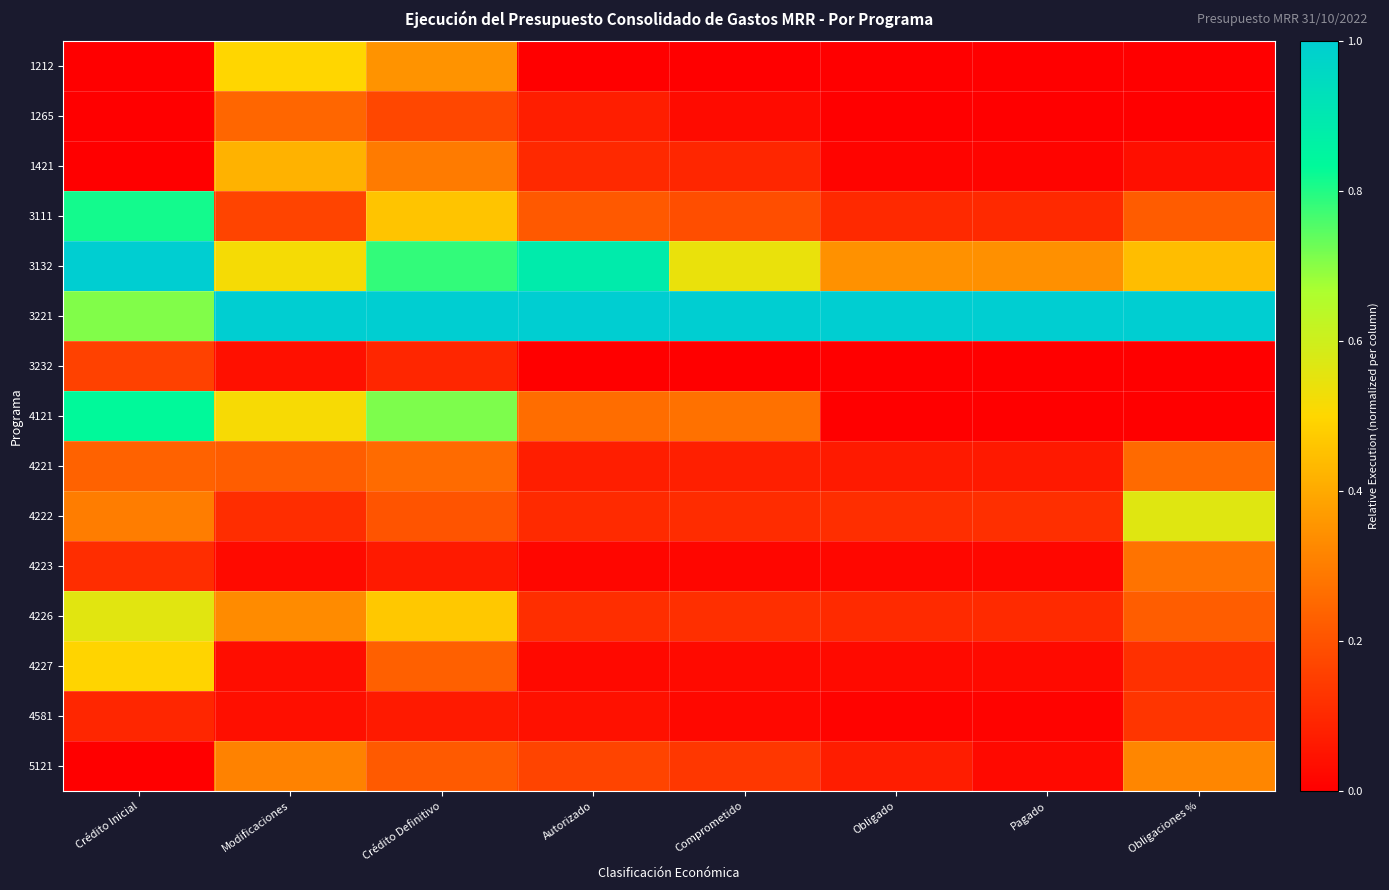

At Crédito Definitivo, list the series in order from largest to smallest.

3221, 3132, 4121, 4226, 3111, 1212, 1421, 4221, 4227, 5121, 4222, 1265, 3232, 4581, 4223